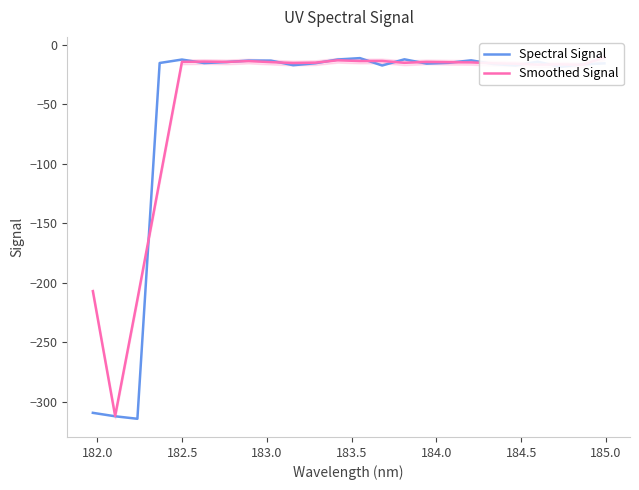

What is the maximum value for Spectral Signal?

-11.3